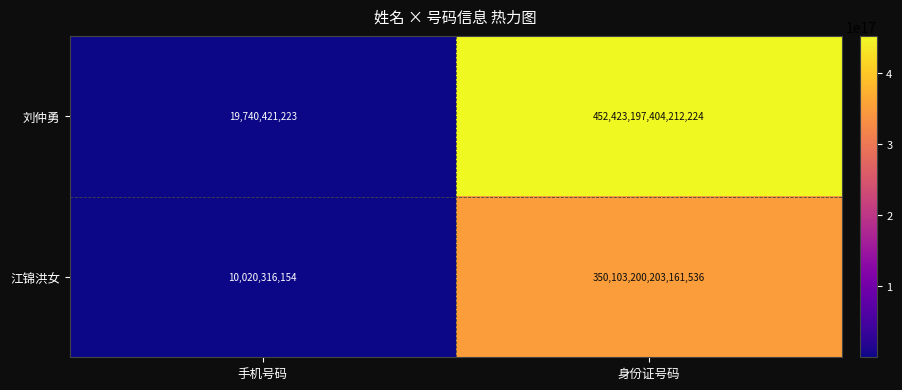

Where is 江锦洪女 nearest to the value 175051605111738848?

手机号码